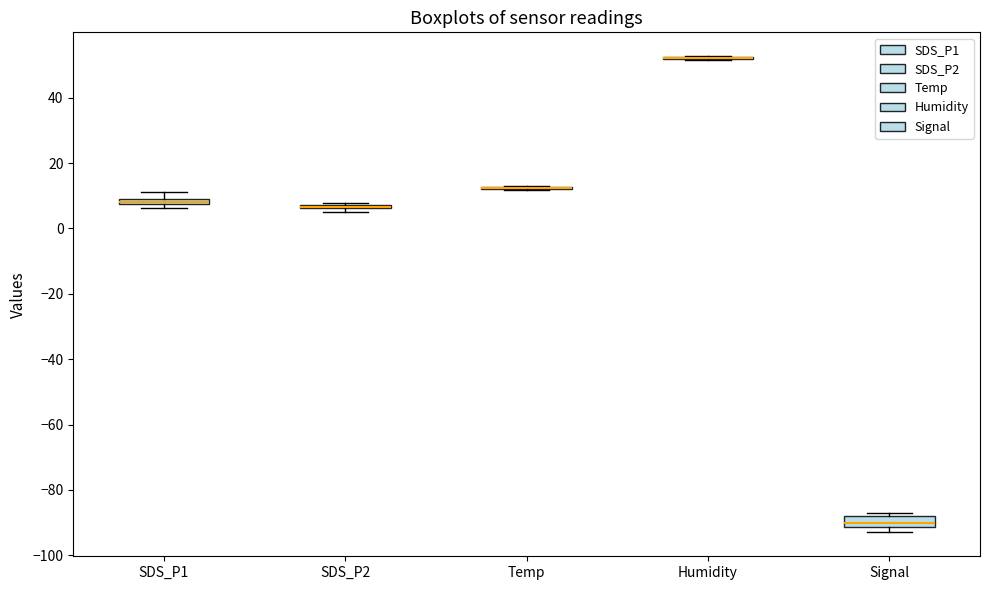

Where is the lower edge of the box for SDS_P1 on the y-axis? The values are not printed on the chart, so give them approximately, as read against the axis.

8